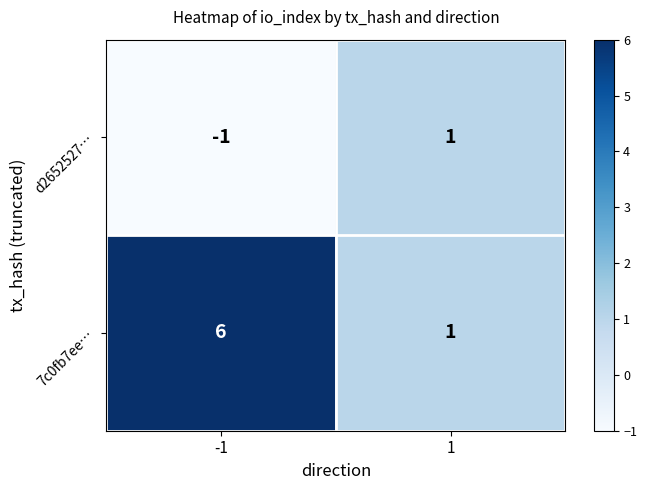

How many distinct data groups are displayed?

2